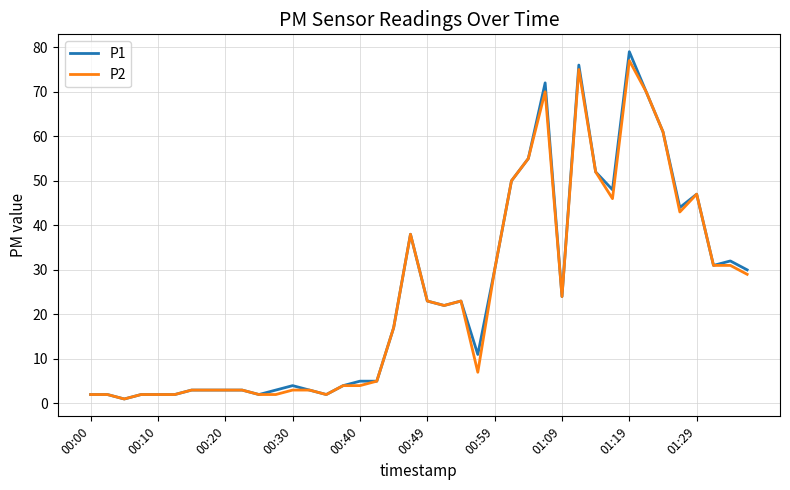

Rank the series by their maximum value, from lowest to highest.

P2, P1